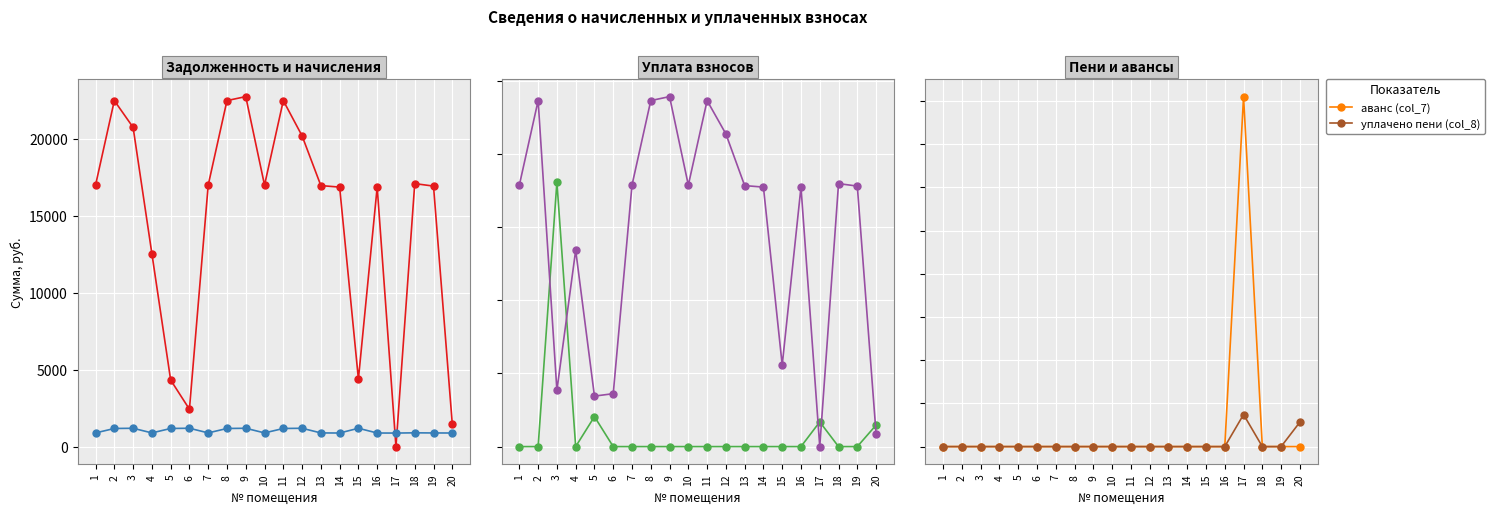

How many series are shown in this chart?

6